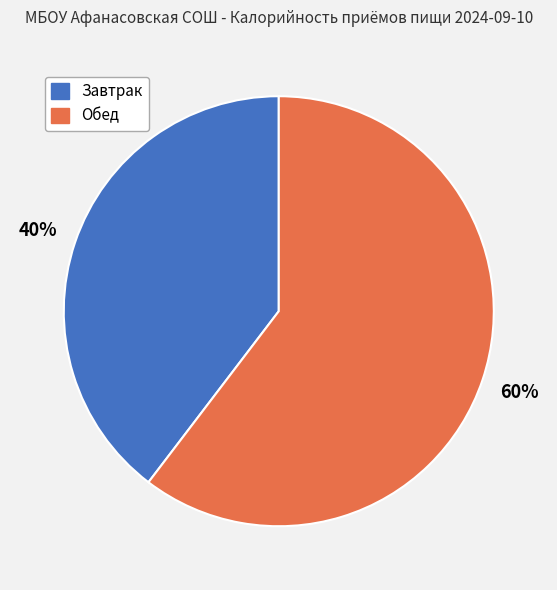

To the nearest percent, what is the average slice percentage?

50%